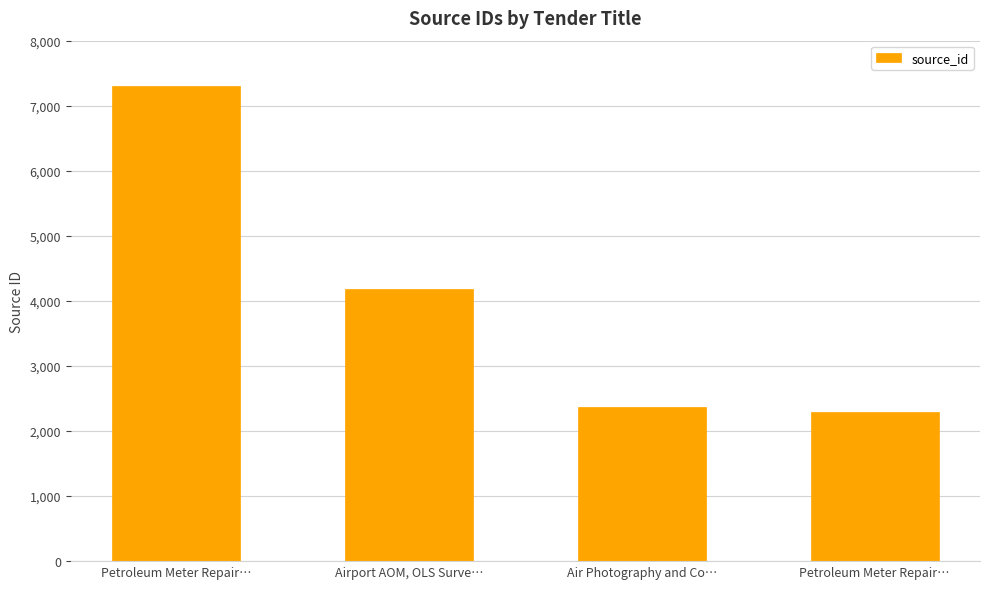

List the labels in order of value, smallest first.

Petroleum Meter Repair…, Air Photography and Co…, Airport AOM, OLS Surve…, Petroleum Meter Repair…